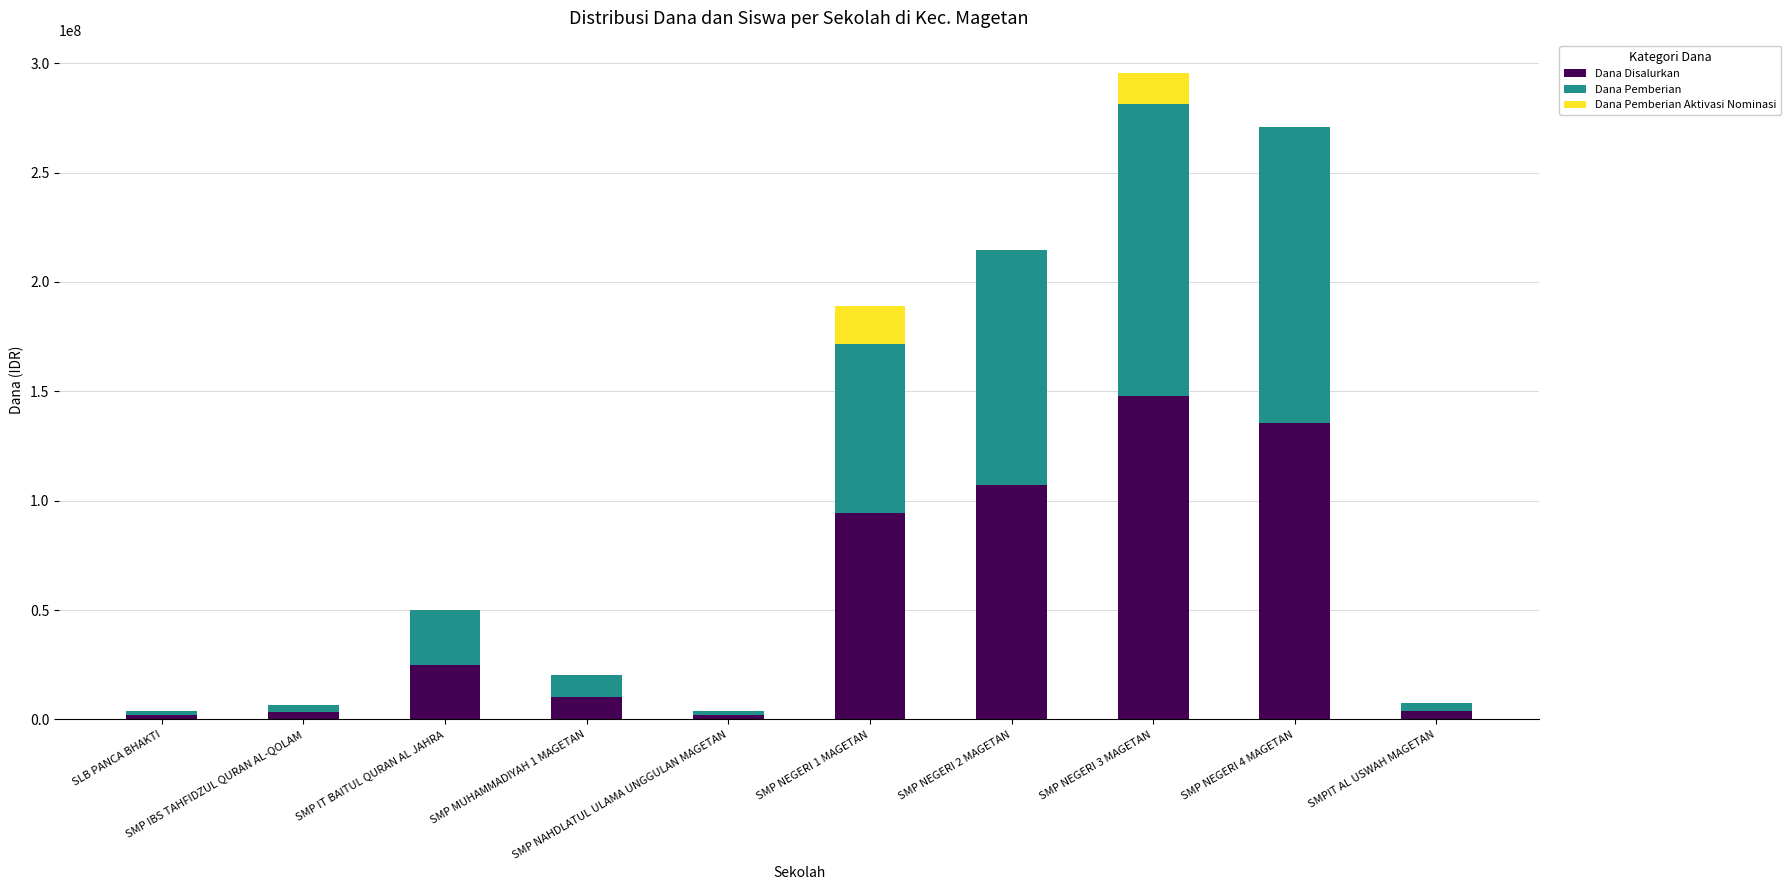

Is it true that Dana Disalurkan equals 2623531 at SMP NAHDLATUL ULAMA UNGGULAN MAGETAN?

False